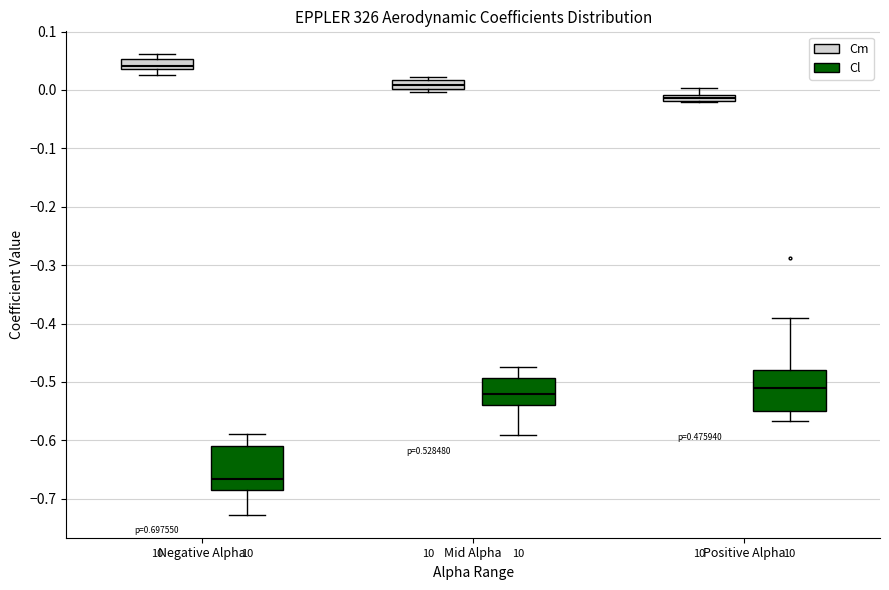

Where does the upper whisker of the box for Positive Alpha (Cl) end on the y-axis? The values are not printed on the chart, so give them approximately, as read against the axis.

-0.39